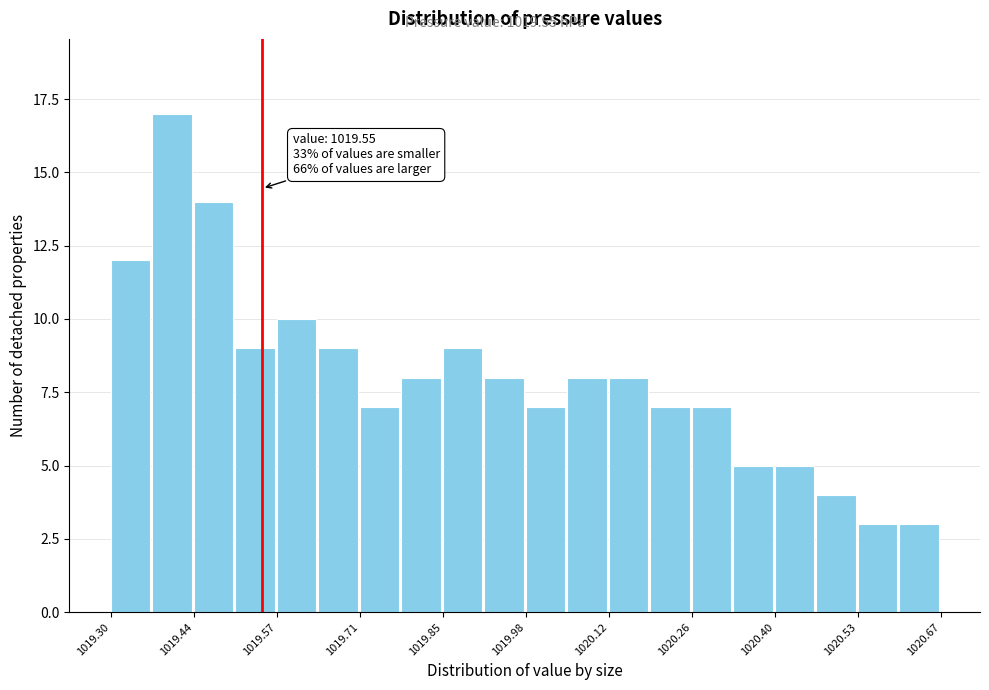

Around what value on the x-axis is the tallest bar? Give the approximate position of its centre, as read against the axis.

1019.40